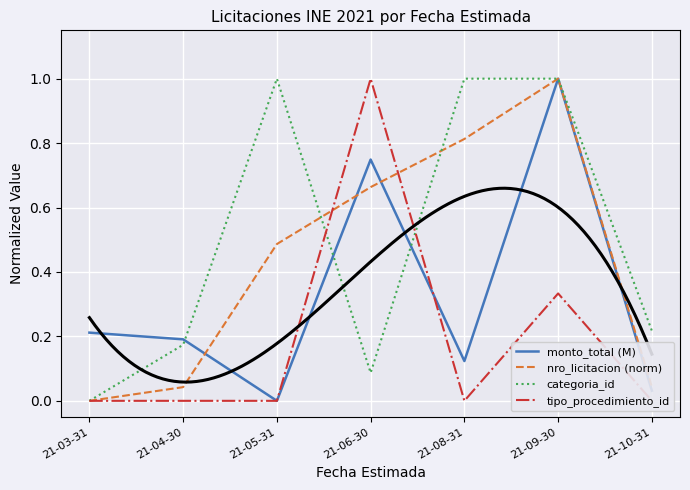

At which category is the sum across all series the highest?

21-09-30